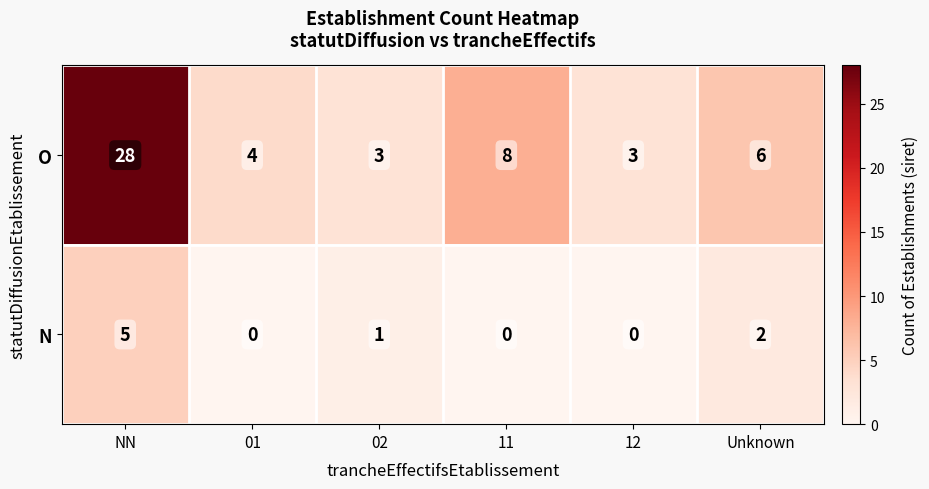

Reading left to right, list all the values displayed in this chart.

O: 28	4	3	8	3	6
N: 5	0	1	0	0	2